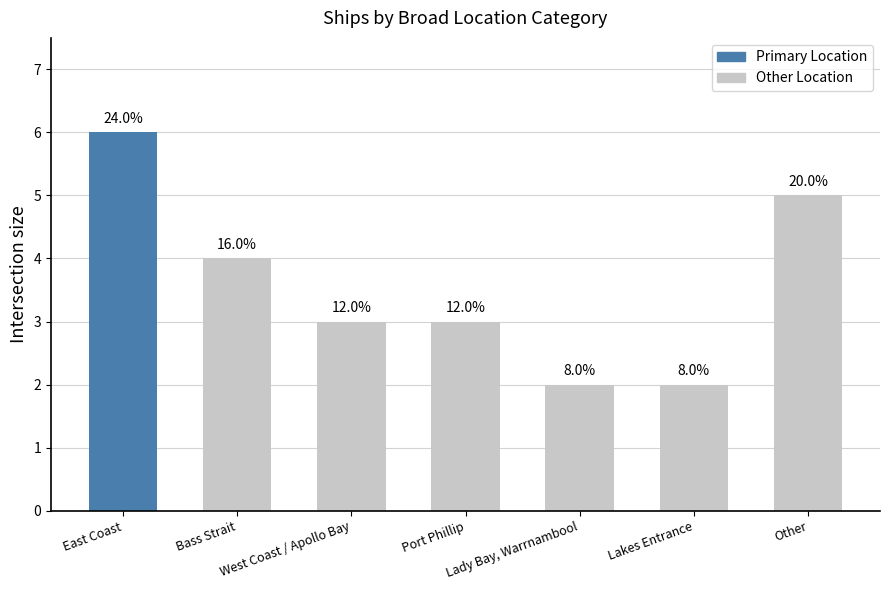

List the labels in order of value, largest first.

East Coast, Other, Bass Strait, West Coast / Apollo Bay, Port Phillip, Lady Bay, Warrnambool, Lakes Entrance